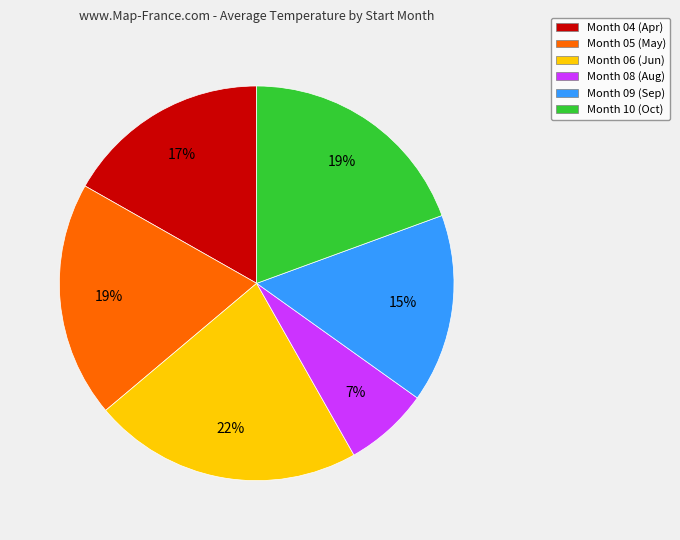

Is the sum of Month 10 (Oct) and Month 09 (Sep) greater than half?

No